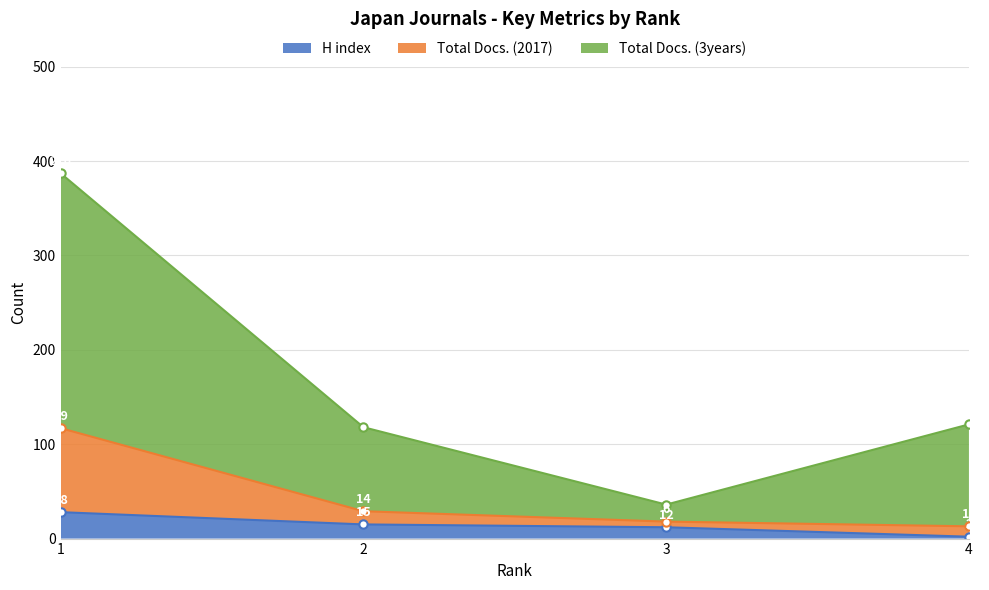

Which series changed the most between 1 and 4?

Total Docs. (3years)